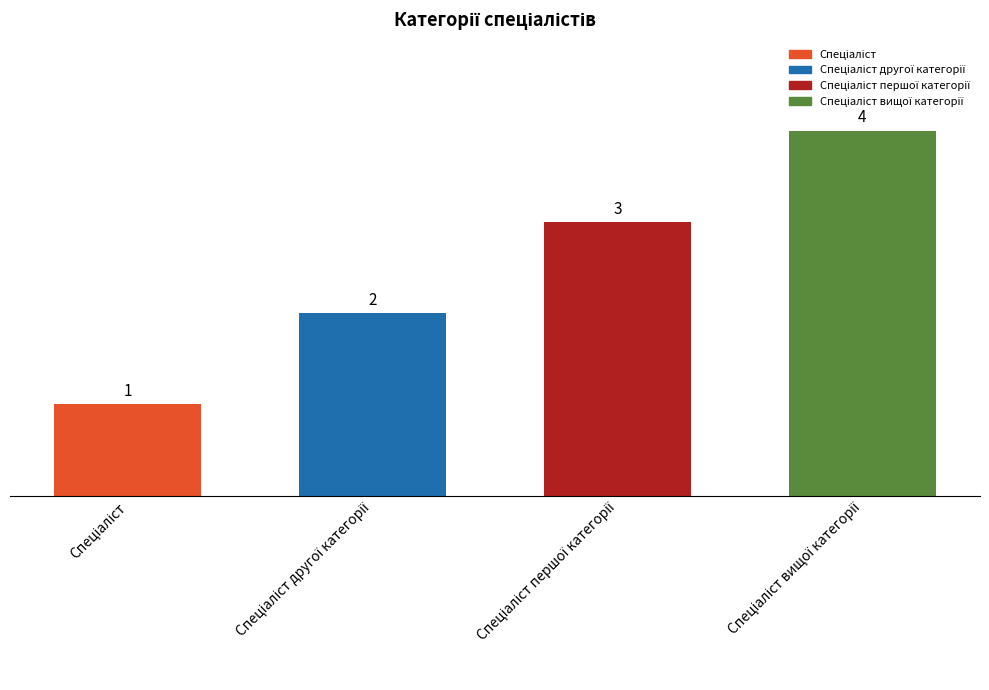

How many values are between 2 and 4?

3